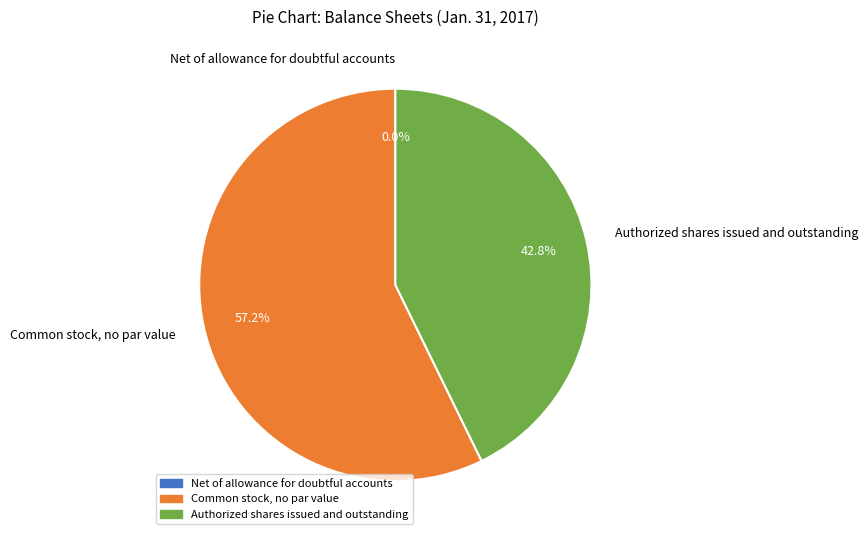

Which category has the biggest portion of the pie?

Common stock, no par value